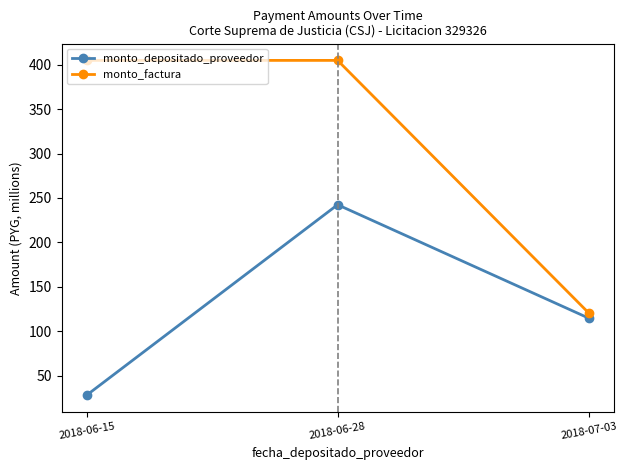

How many data points in monto_depositado_proveedor are less than 114?

1